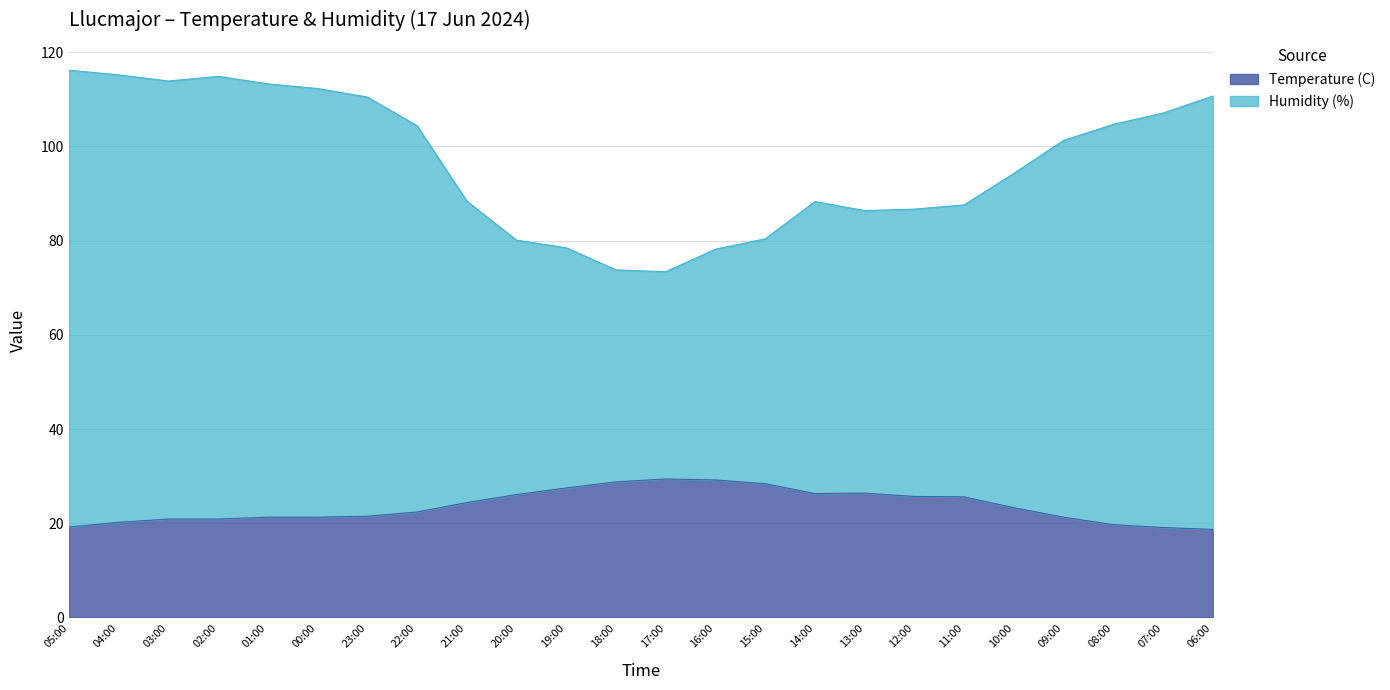

Rank the categories by Temperature (C) value from highest to lowest.

17:00, 16:00, 18:00, 15:00, 19:00, 13:00, 14:00, 20:00, 12:00, 11:00, 21:00, 10:00, 22:00, 23:00, 01:00, 00:00, 09:00, 03:00, 02:00, 04:00, 08:00, 05:00, 07:00, 06:00